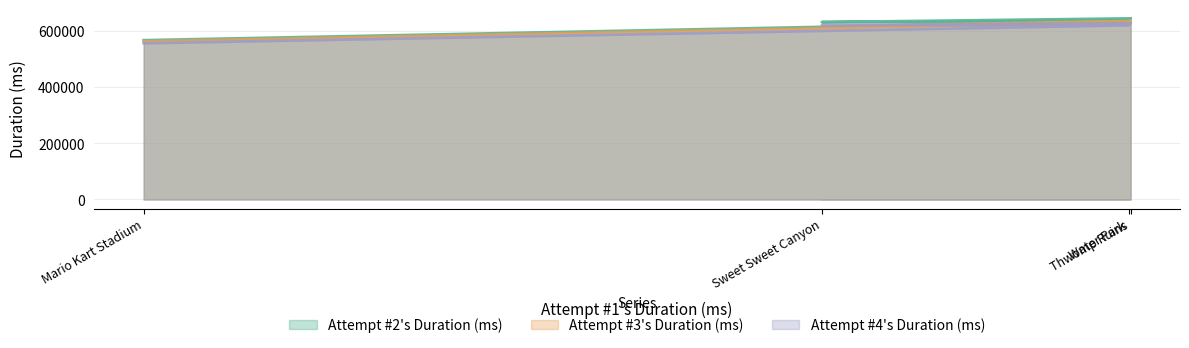

What is the smallest value displayed?

557095